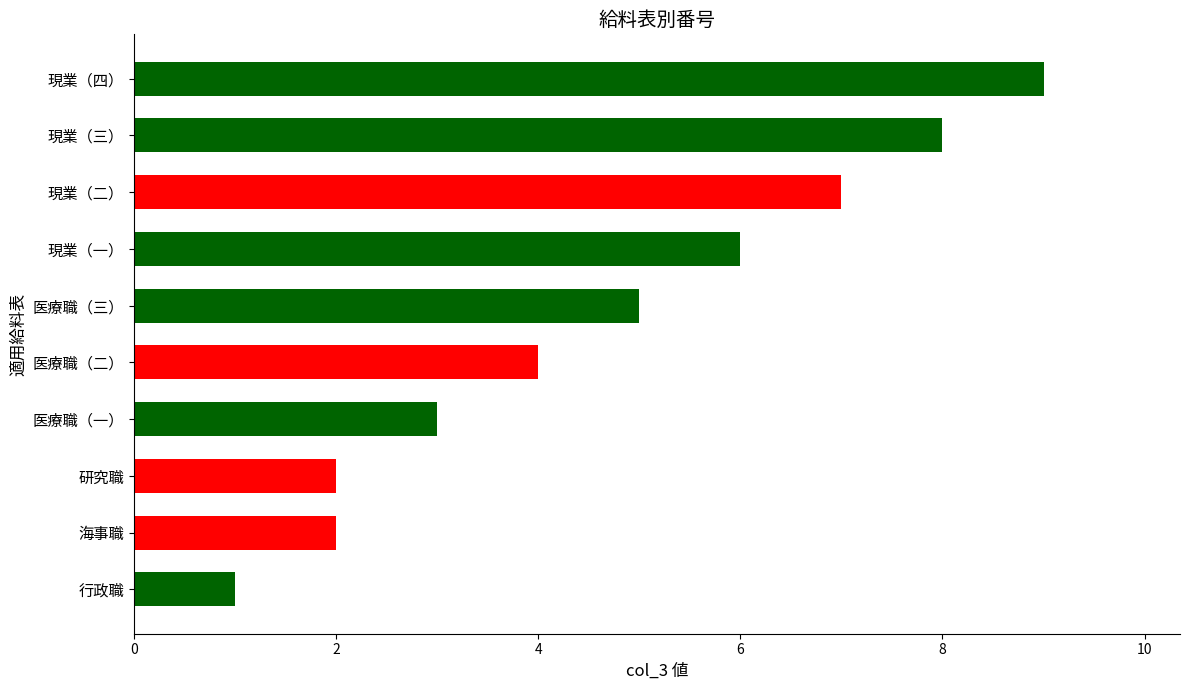

What is the average value?

5